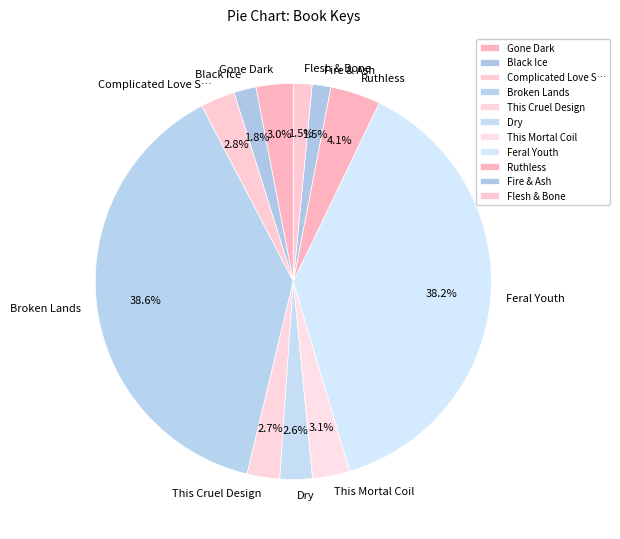

Is there a majority slice in this chart?

No